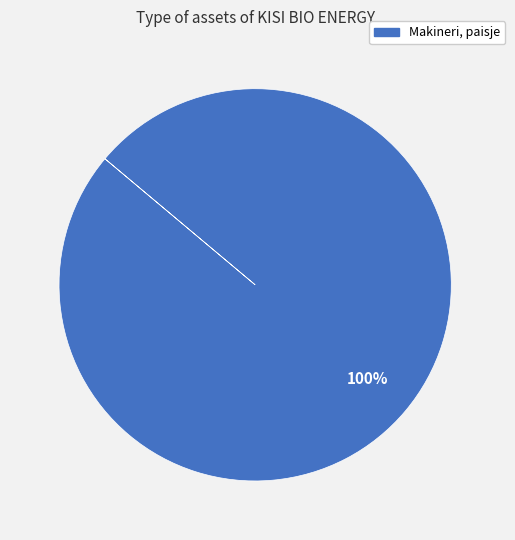

Is there a majority slice in this chart?

Yes